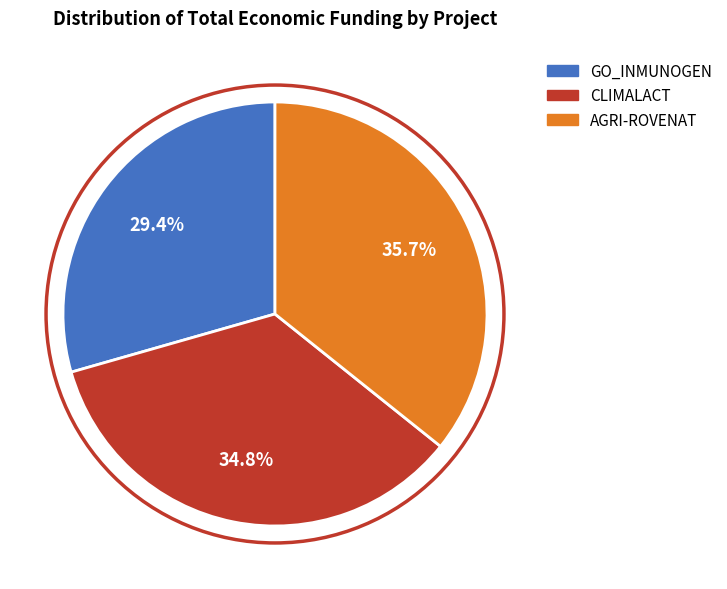

What percentage do CLIMALACT and AGRI-ROVENAT together represent?

70.6%